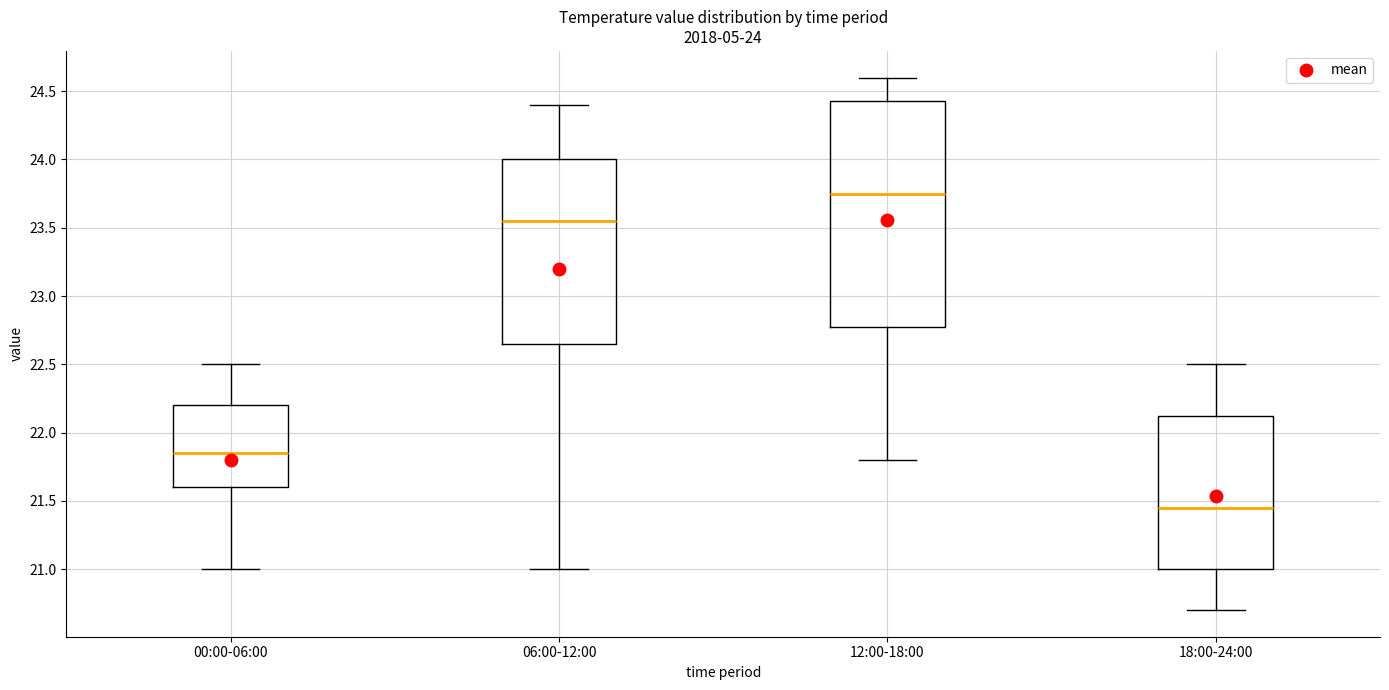

Which box has the highest median line?

12:00-18:00